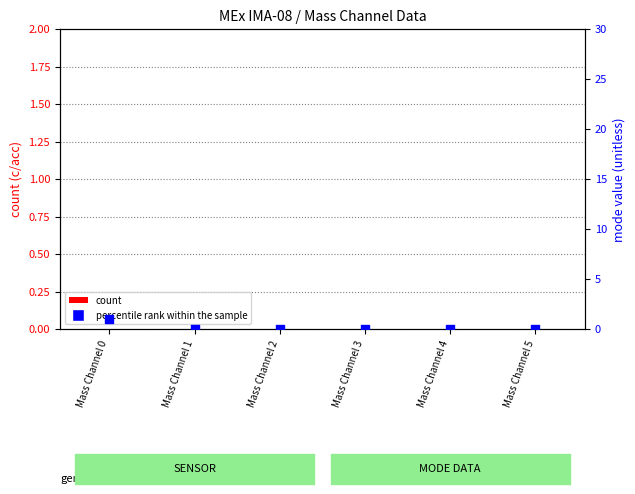

Which series has the largest total across all categories?

percentile rank within the sample